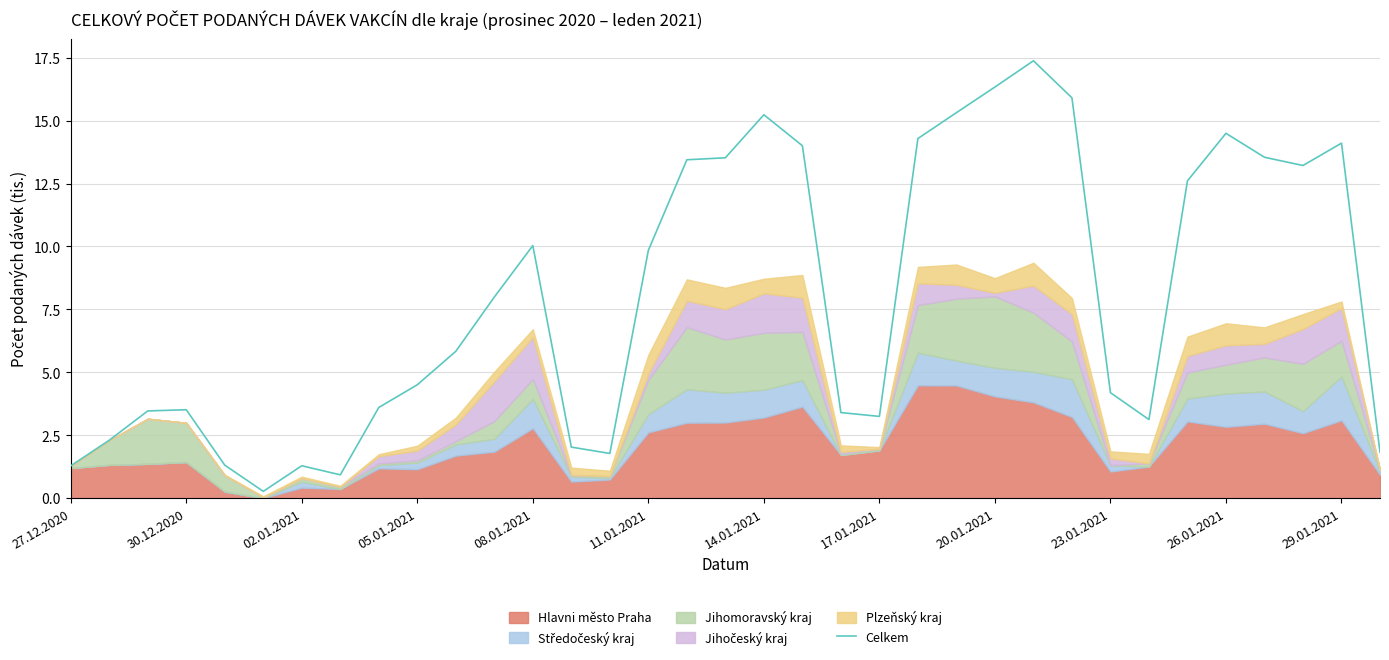

Reading right to left, list all the values displayed in this chart.

1.8	14.1	13.2	13.5	14.5	12.6	3.1	4.2	15.9	17.4	16.3	15.3	14.3	3.2	3.4	14.0	15.2	13.5	13.4	9.8	1.8	2.0	10.0	8.0	5.8	4.5	3.6	0.9	1.3	0.3	1.3	3.5	3.5	2.3	1.3